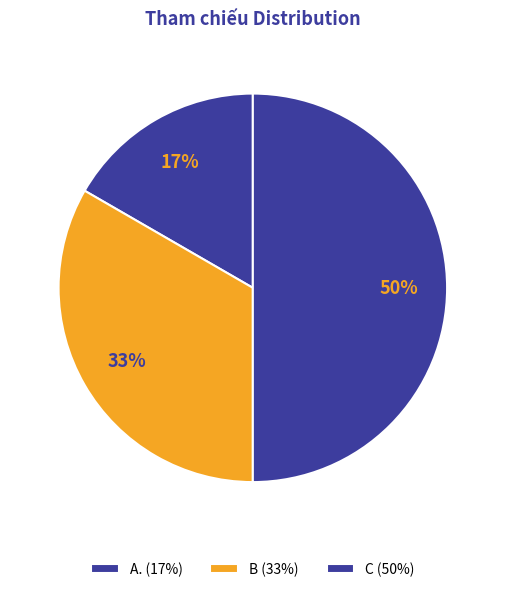

Between B and A., which is larger?

B